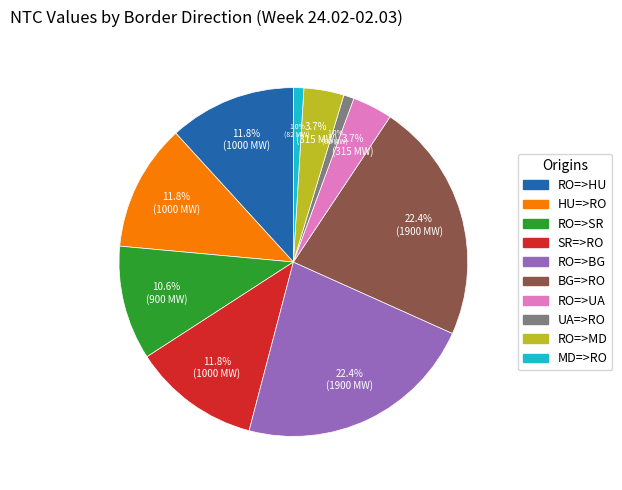

Is there a majority slice in this chart?

No